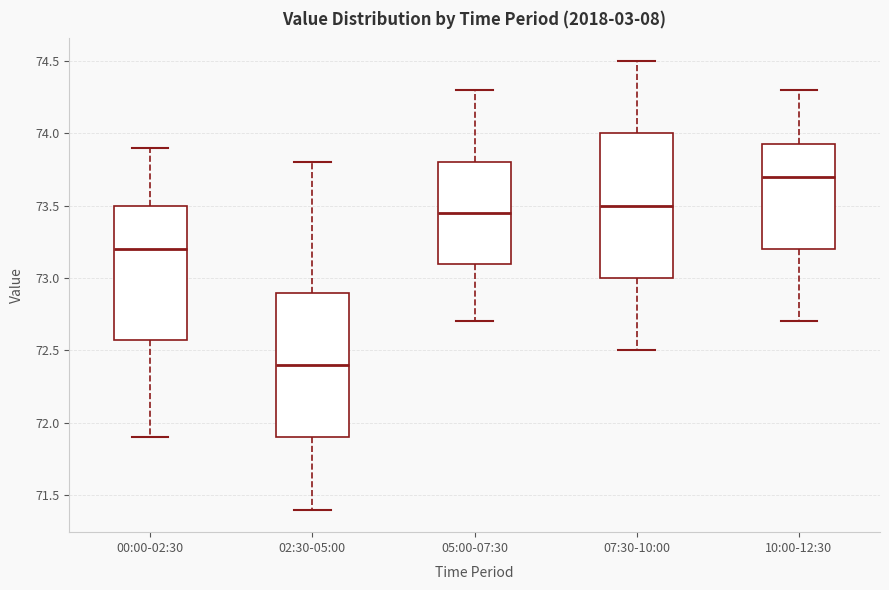

Where is the upper edge of the box for 00:00-02:30 on the y-axis? The values are not printed on the chart, so give them approximately, as read against the axis.

73.50